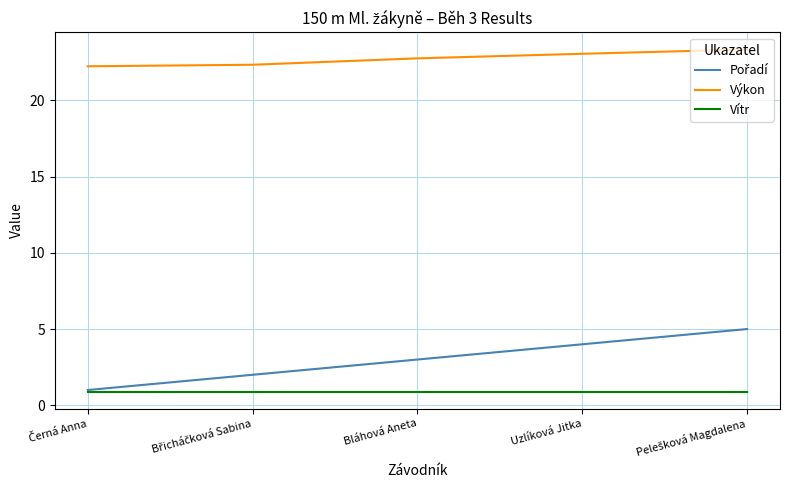

What is the minimum value for Výkon?

22.2